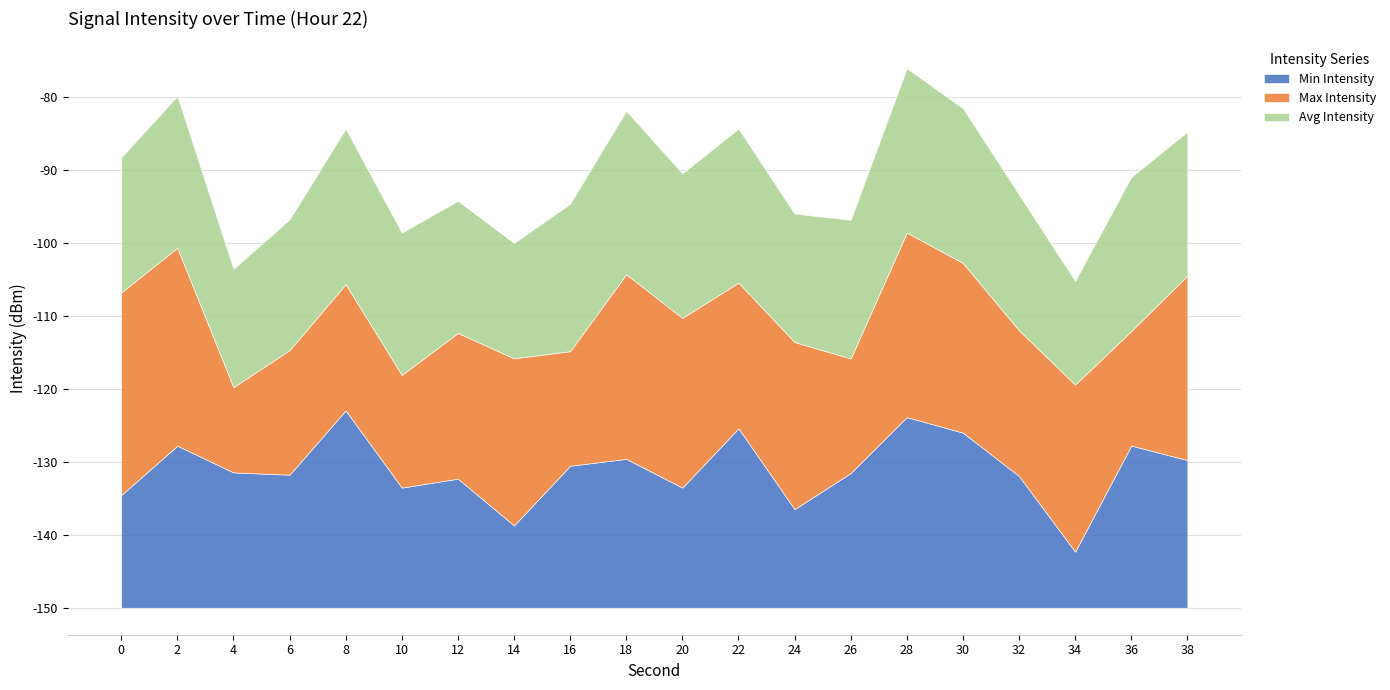

Where is the first local minimum for Avg Intensity?

4